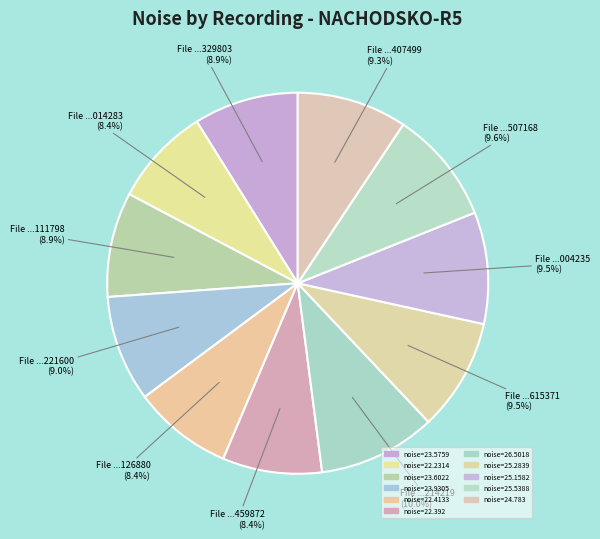

Which category has the biggest portion of the pie?

20160220045214219